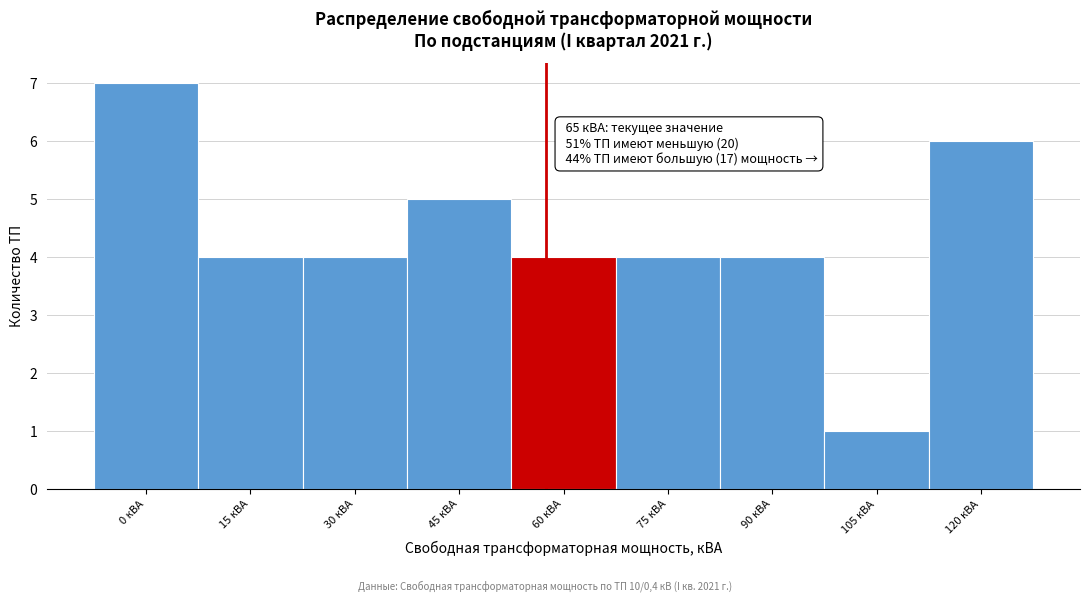

Reading left to right, what are all the values shown in this chart?

0 кВА=7	15 кВА=4	30 кВА=4	45 кВА=5	60 кВА=4	75 кВА=4	90 кВА=4	105 кВА=1	120 кВА=6